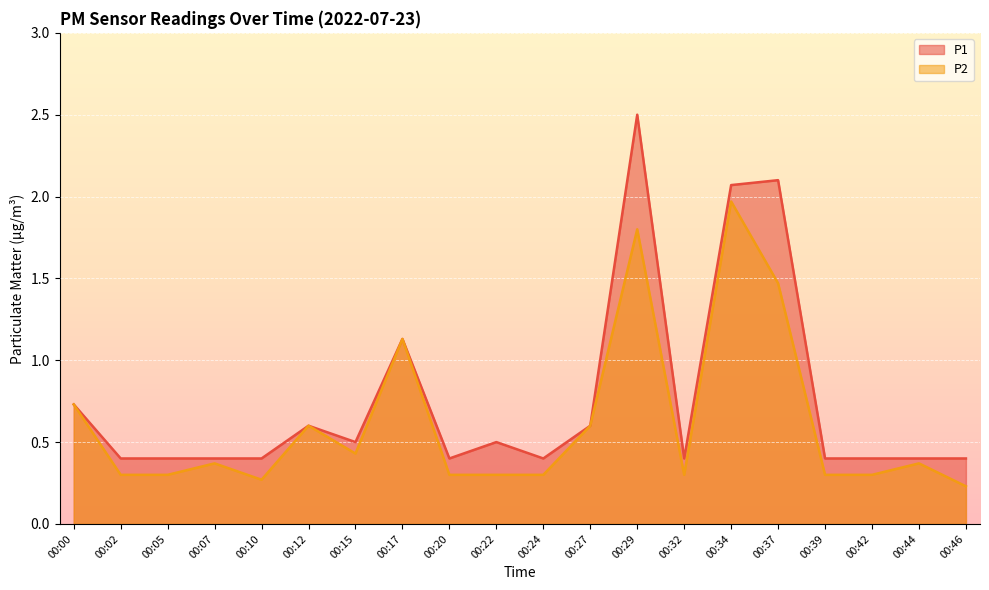

Reading left to right, what are all the values shown in this chart?

P1: 00:00=0.7	00:02=0.4	00:05=0.4	00:07=0.4	00:10=0.4	00:12=0.6	00:15=0.5	00:17=1.1	00:20=0.4	00:22=0.5	00:24=0.4	00:27=0.6	00:29=2.5	00:32=0.4	00:34=2.1	00:37=2.1	00:39=0.4	00:42=0.4	00:44=0.4	00:46=0.4
P2: 00:00=0.7	00:02=0.3	00:05=0.3	00:07=0.4	00:10=0.3	00:12=0.6	00:15=0.4	00:17=1.1	00:20=0.3	00:22=0.3	00:24=0.3	00:27=0.6	00:29=1.8	00:32=0.3	00:34=2.0	00:37=1.5	00:39=0.3	00:42=0.3	00:44=0.4	00:46=0.2